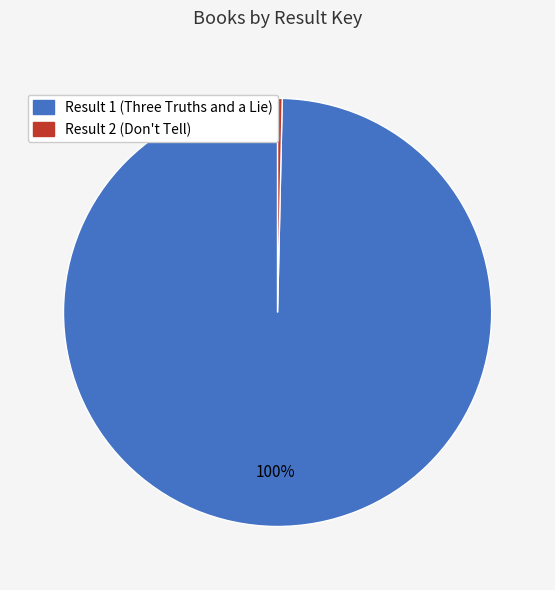

To the nearest percent, what percentage of the pie is Result 1 (Three Truths and a Lie)?

100%